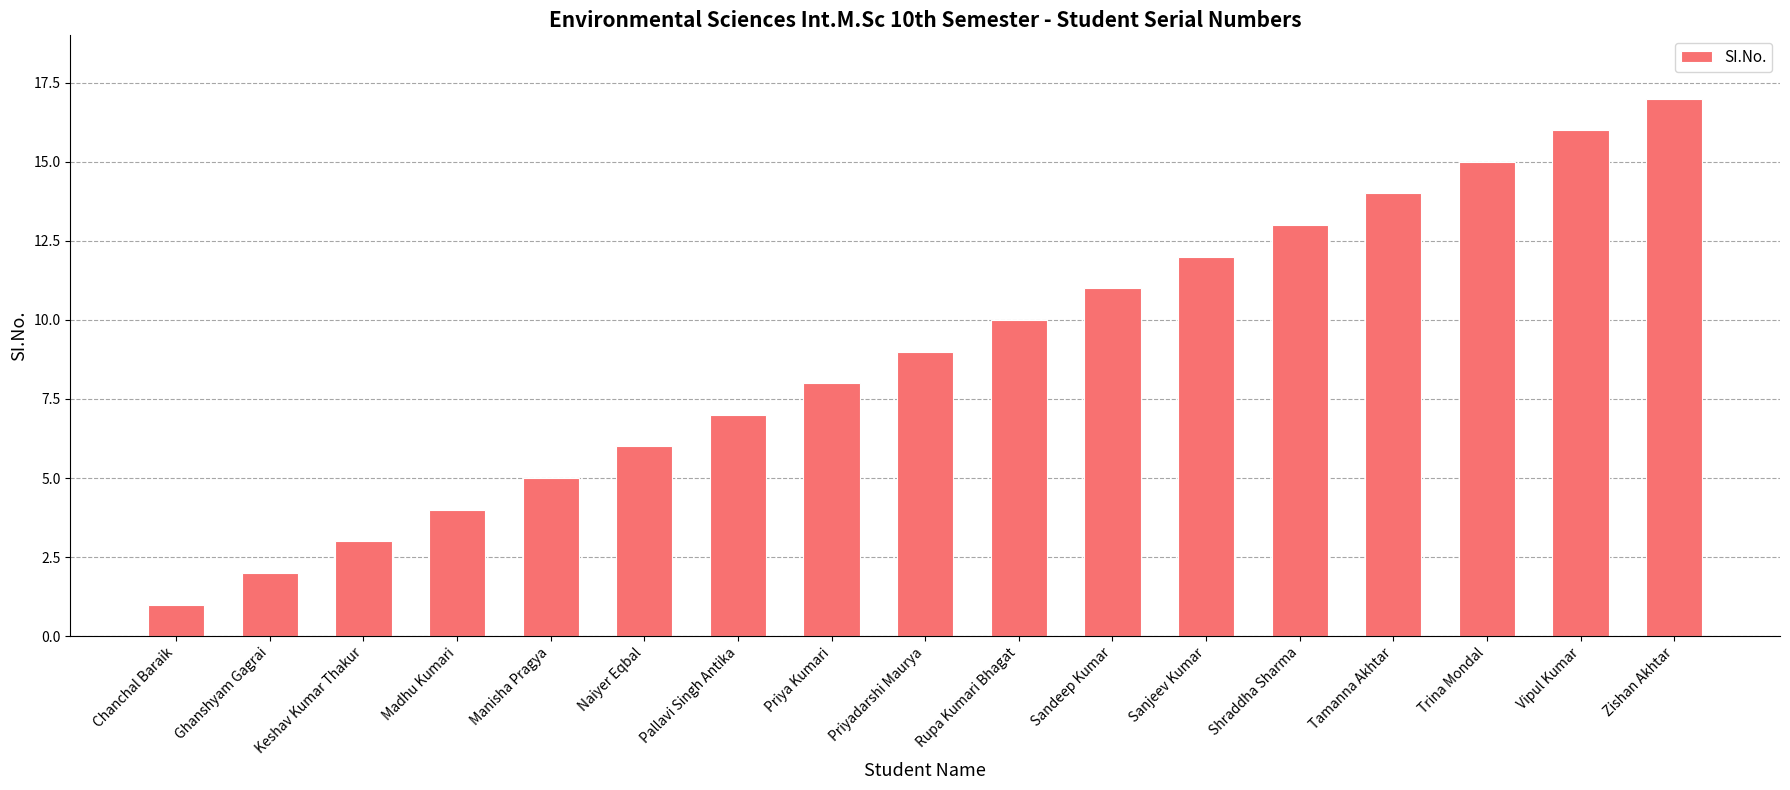

Reading left to right, list all the values displayed in this chart.

Chanchal Baraik=1	Ghanshyam Gagrai=2	Keshav Kumar Thakur=3	Madhu Kumari=4	Manisha Pragya=5	Naiyer Eqbal=6	Pallavi Singh Antika=7	Priya Kumari=8	Priyadarshi Maurya=9	Rupa Kumari Bhagat=10	Sandeep Kumar=11	Sanjeev Kumar=12	Shraddha Sharma=13	Tamanna Akhtar=14	Trina Mondal=15	Vipul Kumar=16	Zishan Akhtar=17